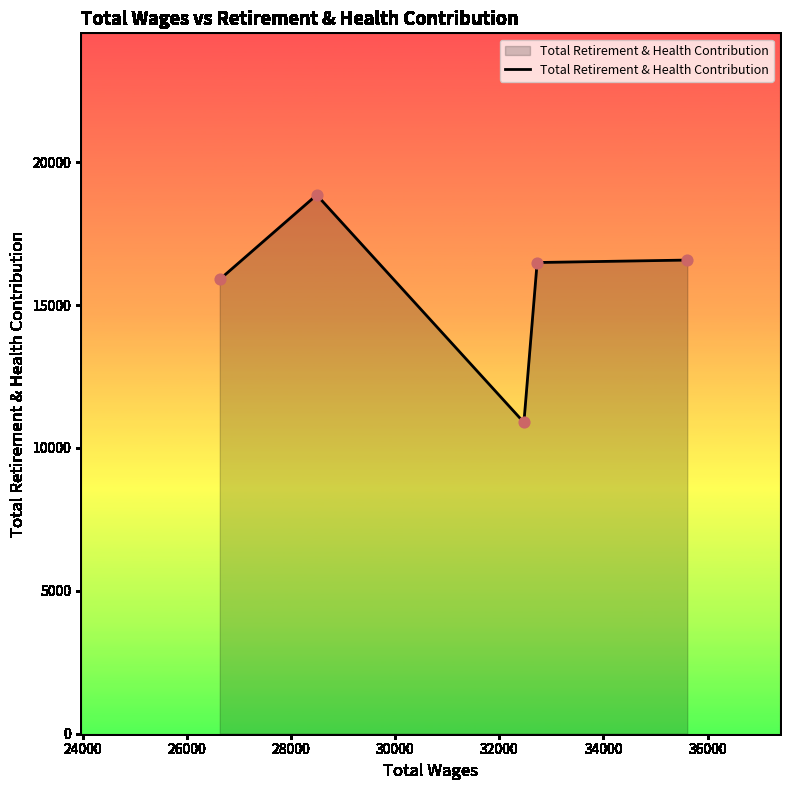

What is the sum of all values?

78705